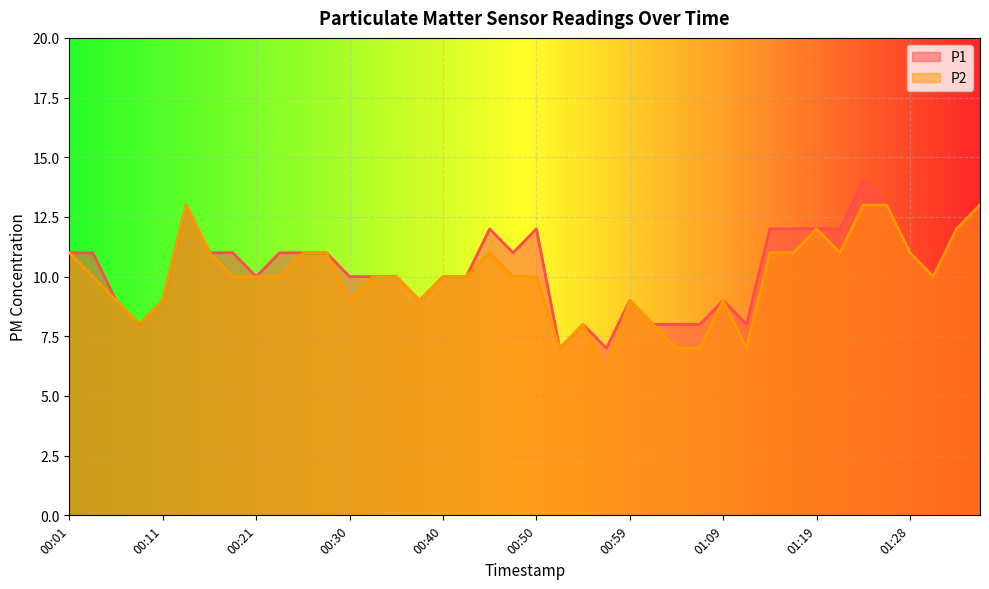

Reading left to right, transcribe all the data shown in this chart.

P1: 11	11	9	8	9	13	11	11	10	11	11	11	10	10	10	9	10	10	12	11	12	7	8	7	9	8	8	8	9	8	12	12	12	12	14	13	11	10	12	13
P2: 11	10	9	8	9	13	11	10	10	10	11	11	9	10	10	9	10	10	11	10	10	7	8	6	9	8	7	7	9	7	11	11	12	11	13	13	11	10	12	13